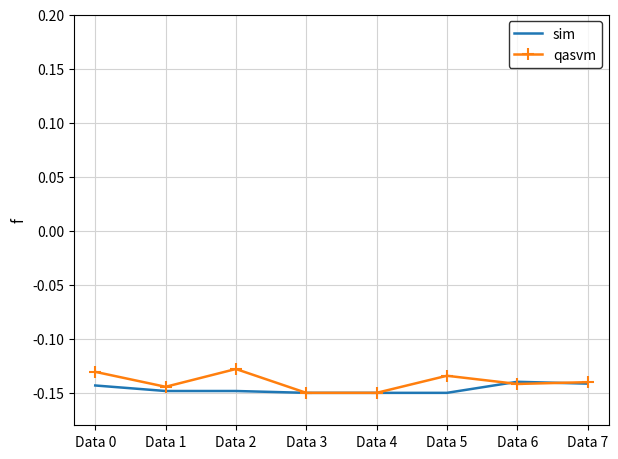

At which category does qasvm reach its first local valley?

Data 1